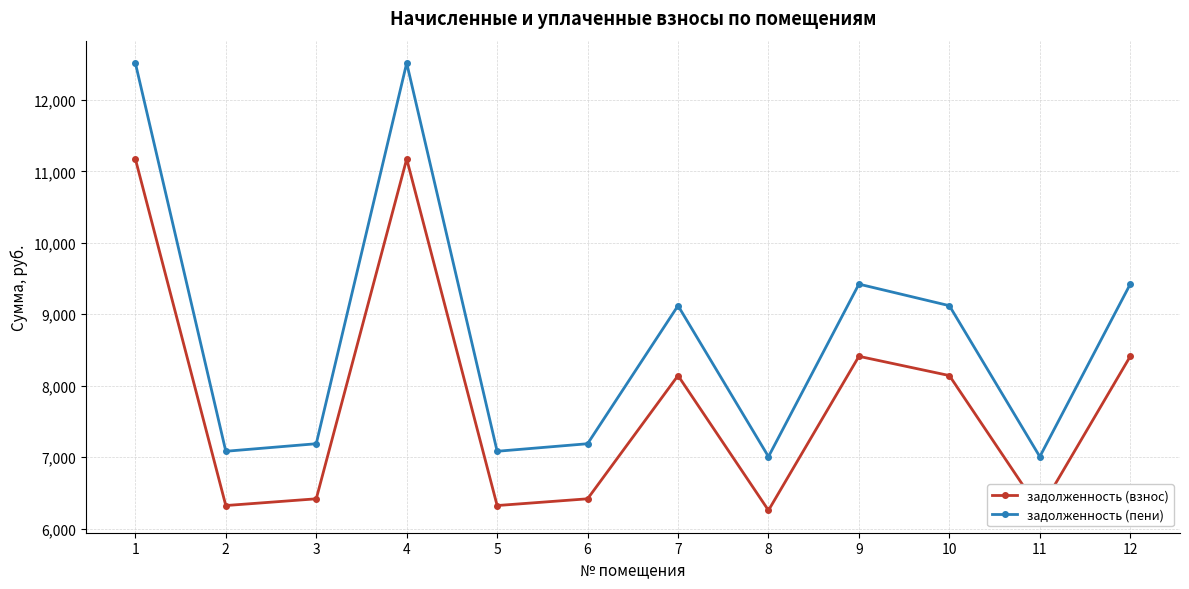

True or false: задолженность (взнос) and задолженность (пени) cross at least once.

False